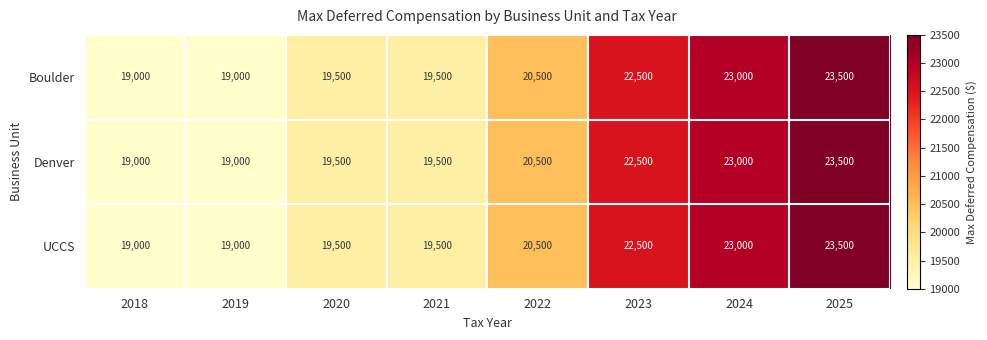

Reading left to right, extract all data points from this chart.

Boulder: 2018=19000	2019=19000	2020=19500	2021=19500	2022=20500	2023=22500	2024=23000	2025=23500
Denver: 2018=19000	2019=19000	2020=19500	2021=19500	2022=20500	2023=22500	2024=23000	2025=23500
UCCS: 2018=19000	2019=19000	2020=19500	2021=19500	2022=20500	2023=22500	2024=23000	2025=23500